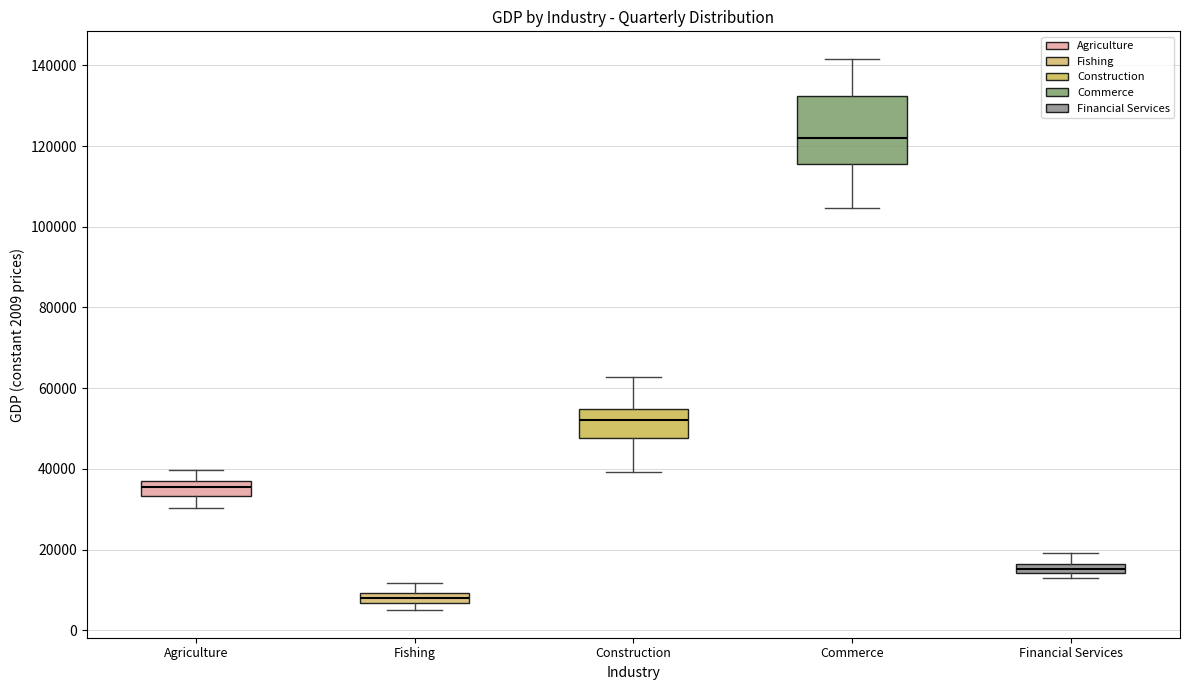

Where does the upper whisker of the box for Agriculture end on the y-axis? The values are not printed on the chart, so give them approximately, as read against the axis.

40000